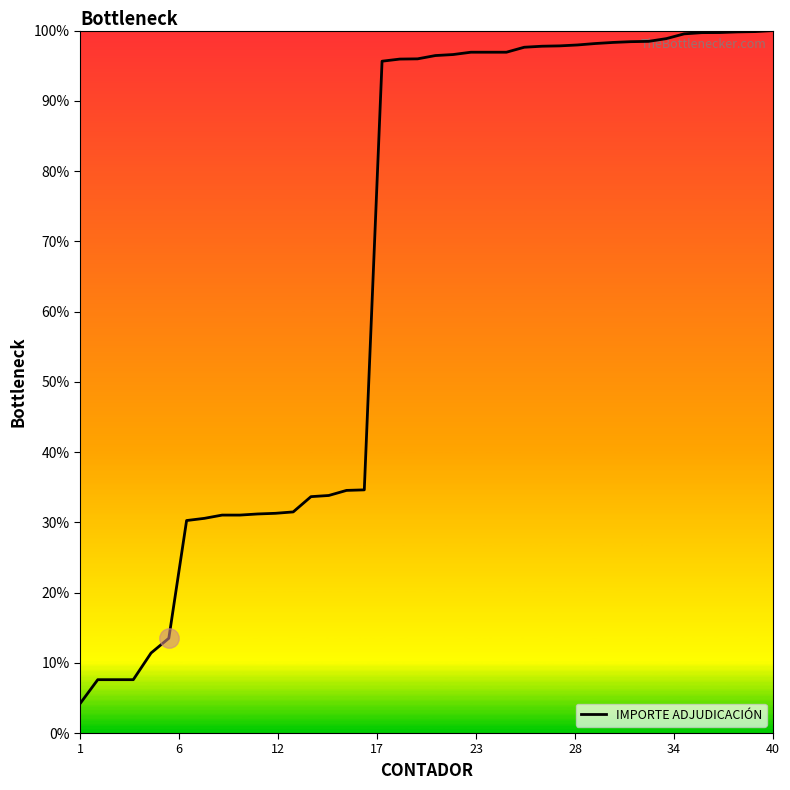

What is the maximum value shown in the chart?

100.0